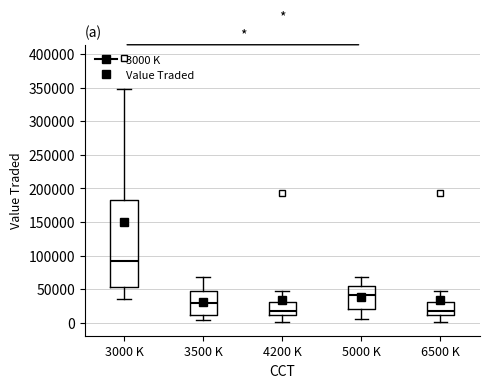

Reading left to right, read every box against the y-axis: the position of its median line, the range the box covers, and the ends of its whiskers. The values are not printed on the chart, so give them approximately, as read against the axis.

3000 K: median 90000, box 55000 to 185000, whiskers 35000 to 350000
3500 K: median 30000, box 10000 to 50000, whiskers 5000 to 70000
4200 K: median 15000, box 10000 to 30000, whiskers 0 to 50000
5000 K: median 40000, box 20000 to 55000, whiskers 5000 to 70000
6500 K: median 15000, box 10000 to 30000, whiskers 0 to 50000